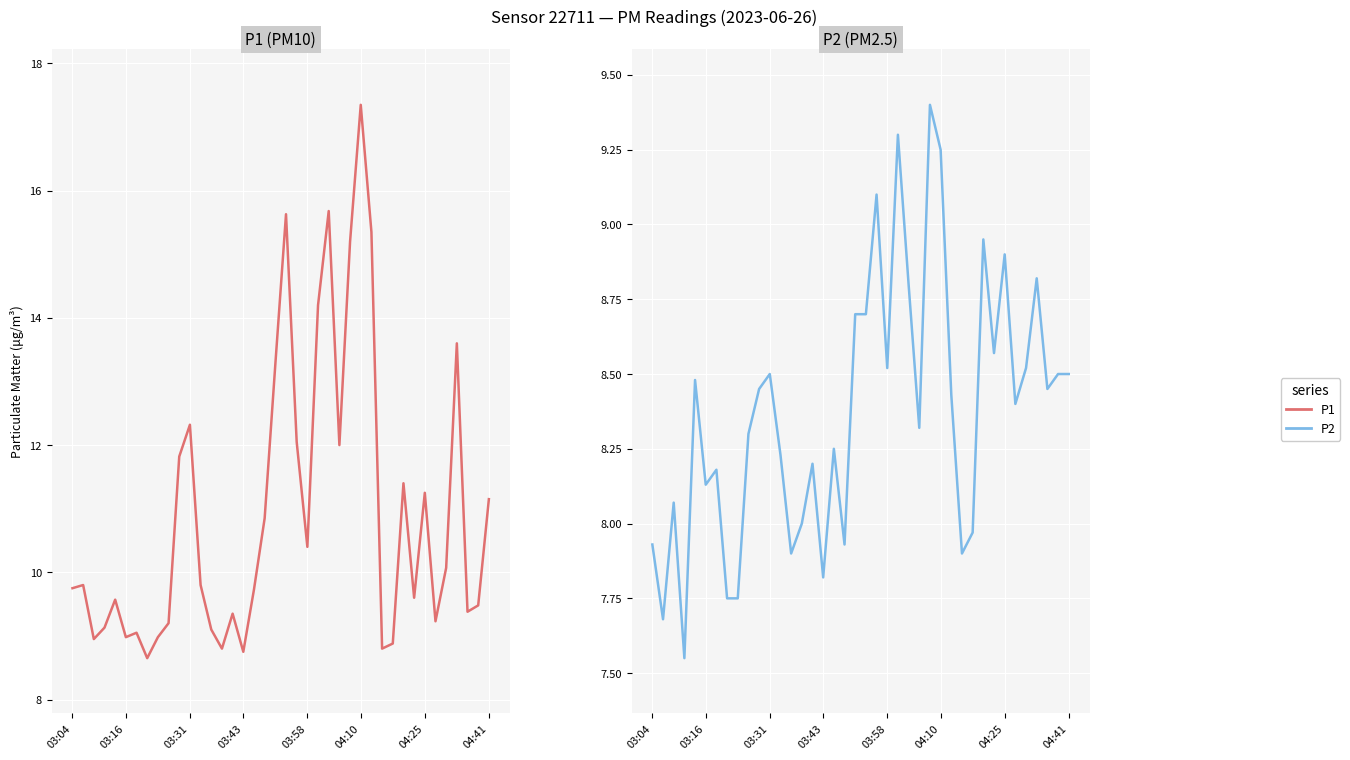

Which series has the largest total across all categories?

P1